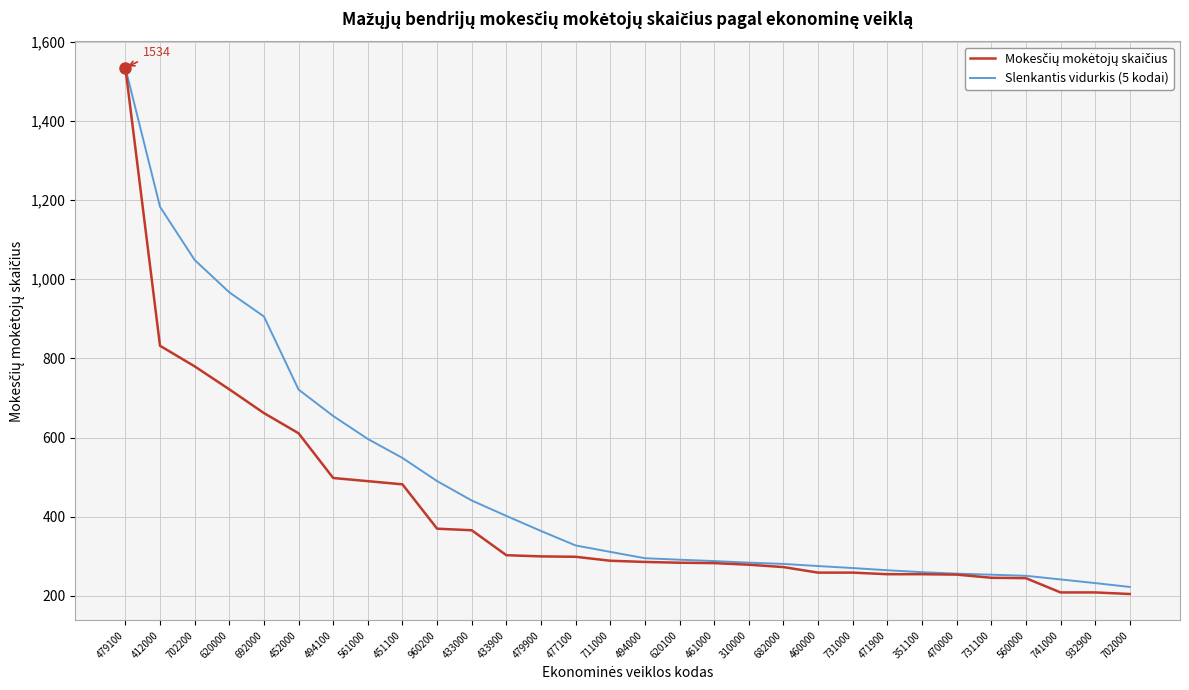

What is the difference between the highest and lowest values at 452000?

110.4